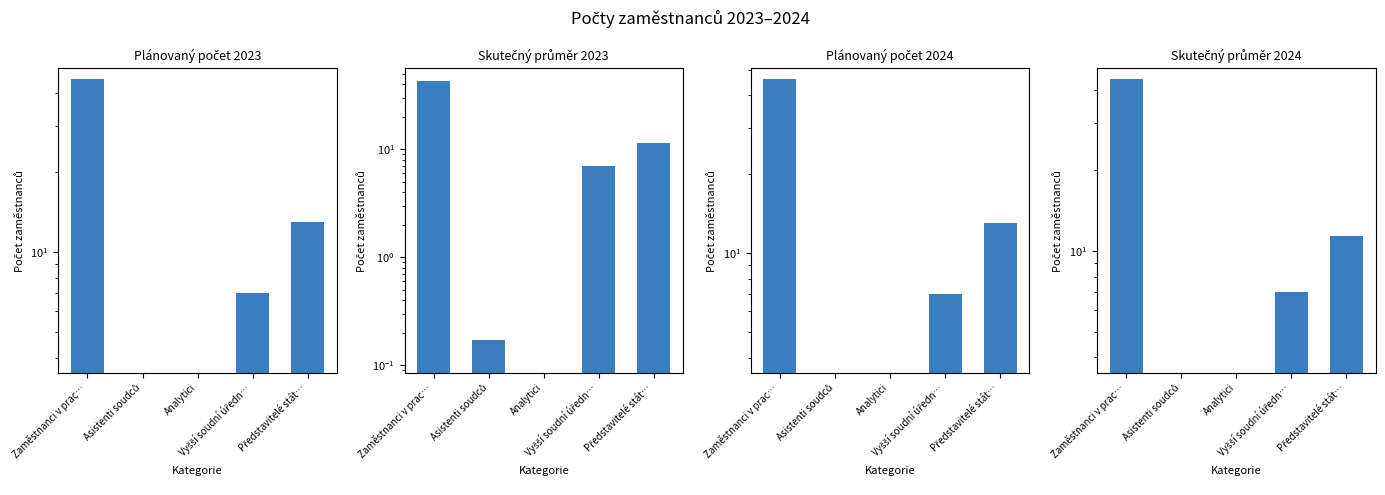

Which series has the largest total across all categories?

Plánovaný počet 2024